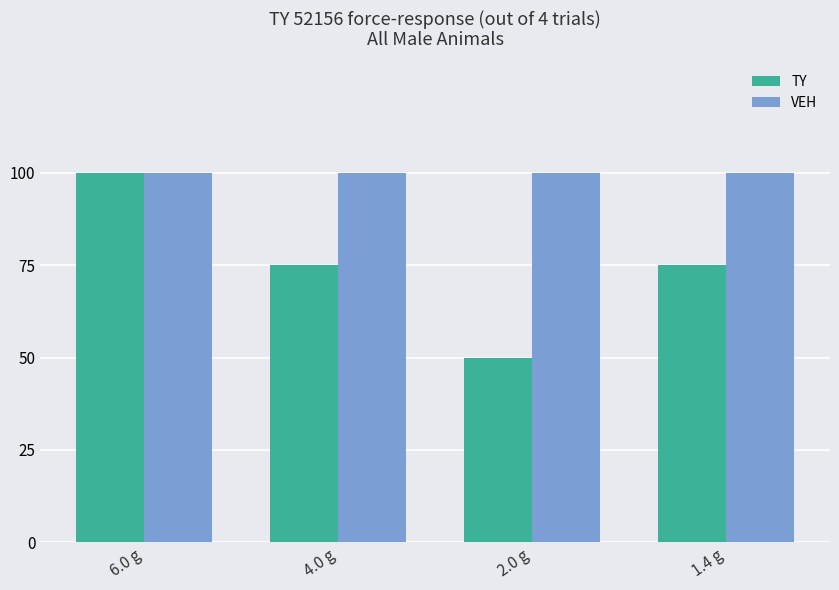

What are all the series names shown in the legend?

TY, VEH